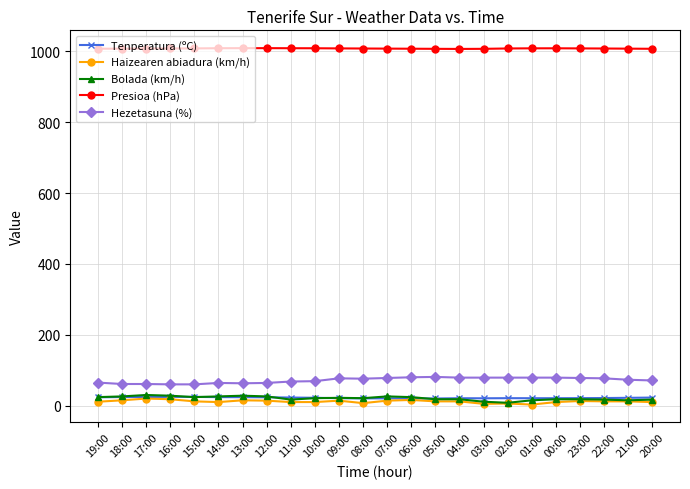

At how many categories does at least one series exceed 320?

24